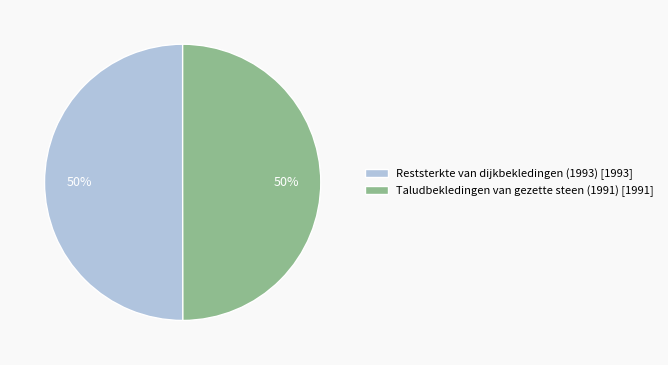

How many slices are in this pie chart?

2